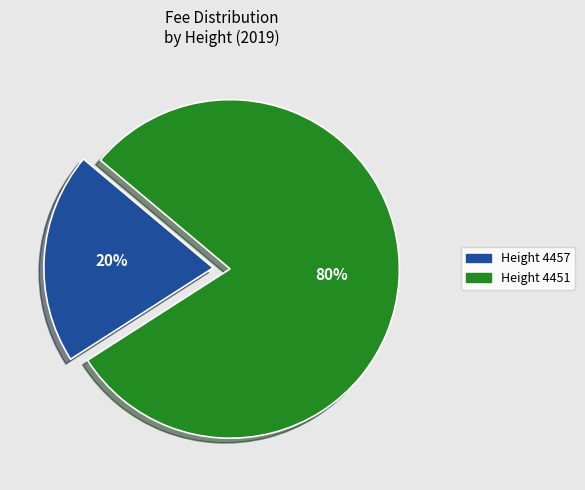

Between Height 4457 and Height 4451, which is larger?

Height 4451